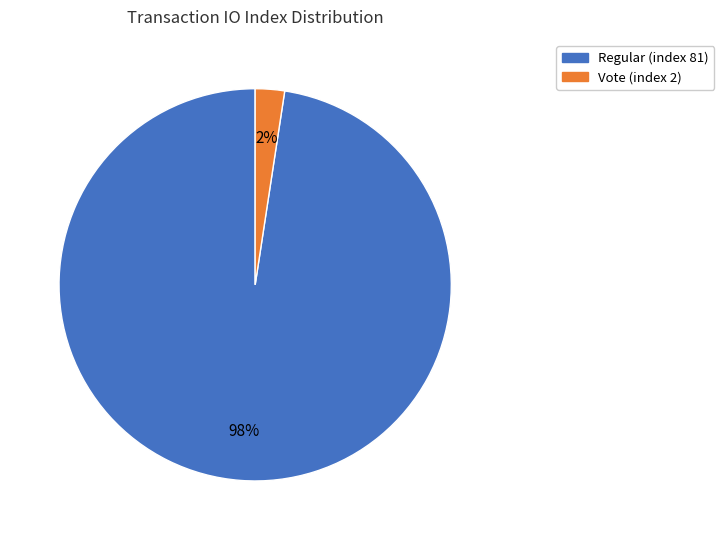

What percentage is the Regular (index 81) slice, to the nearest percent?

98%